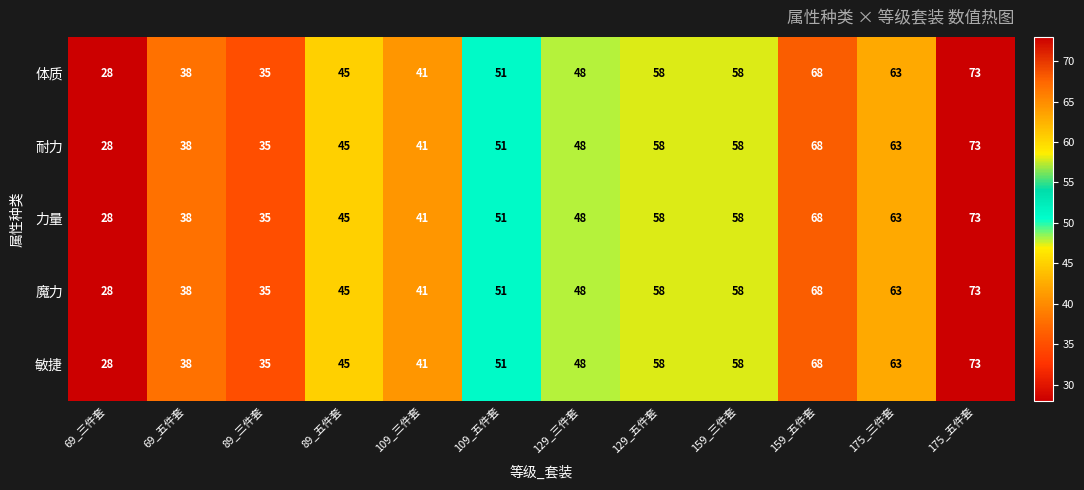

What is the difference between the 魔力 values at 69_五件套 and 69_三件套?

10